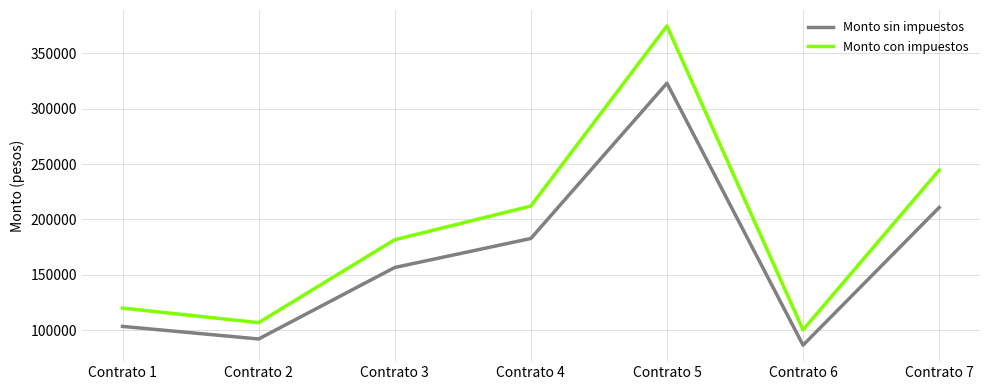

How many series are shown in this chart?

2